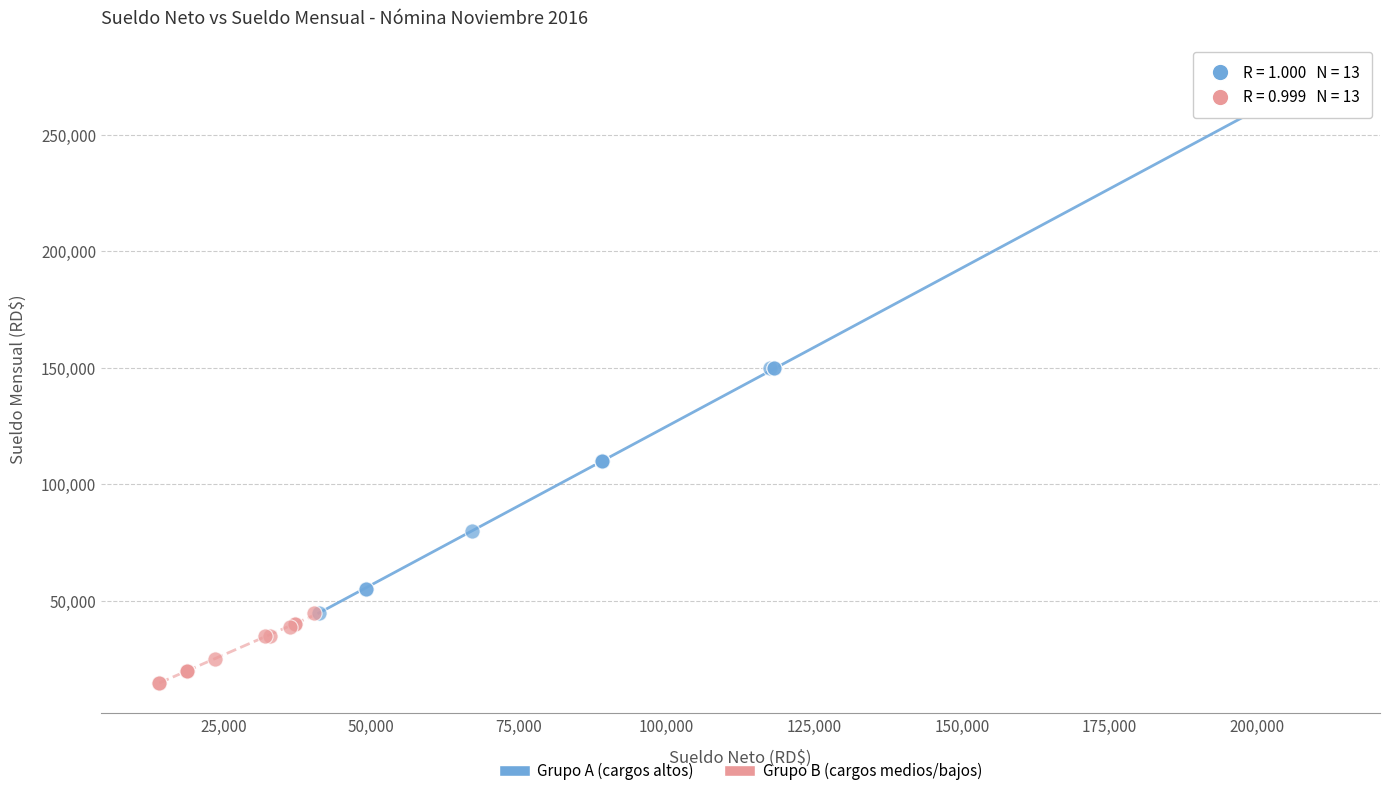

Which series reaches the maximum Y coordinate?

Grupo A (cargos altos)